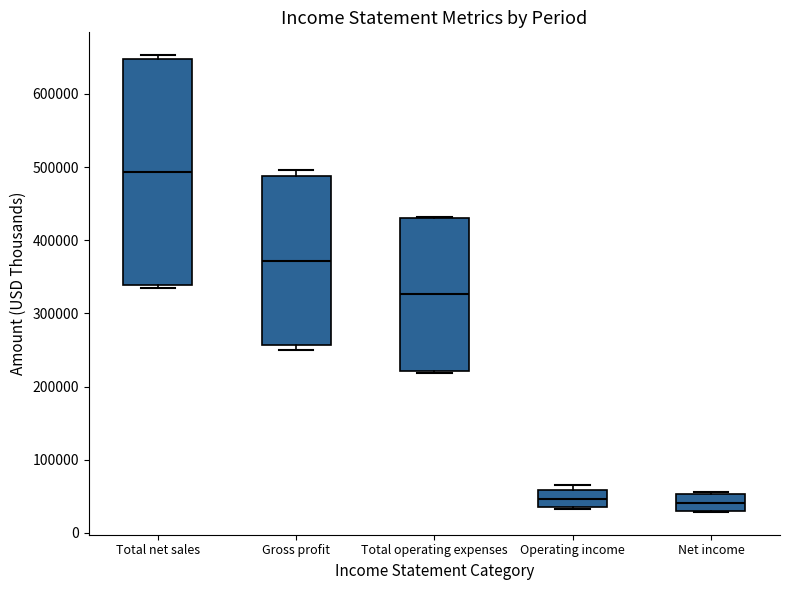

Which box has the highest median line?

Total net sales